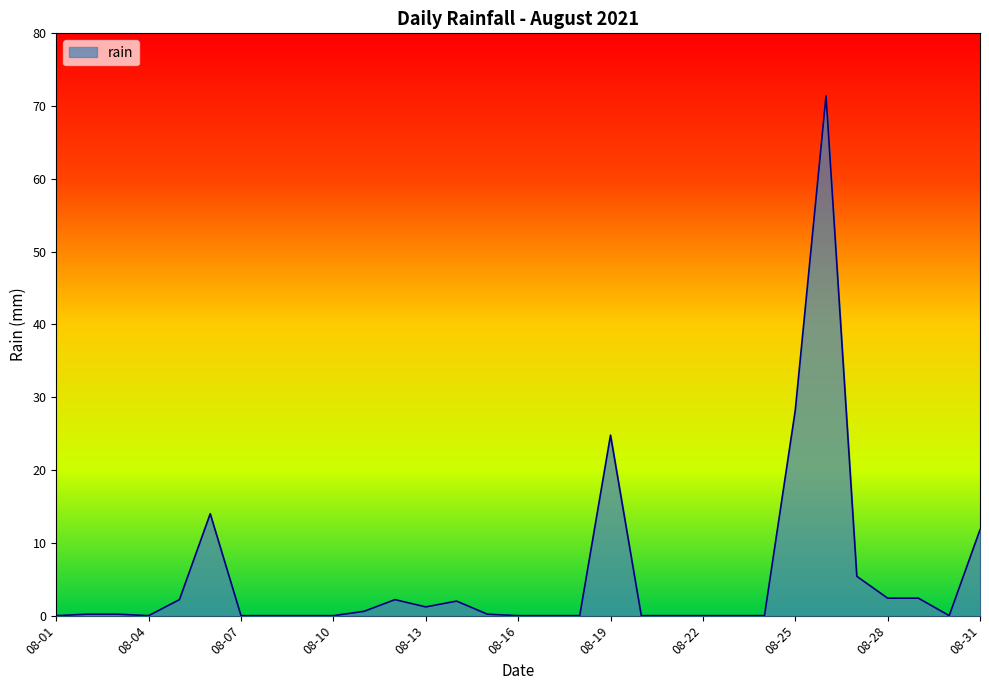

What is the difference between the maximum and minimum values?

71.4